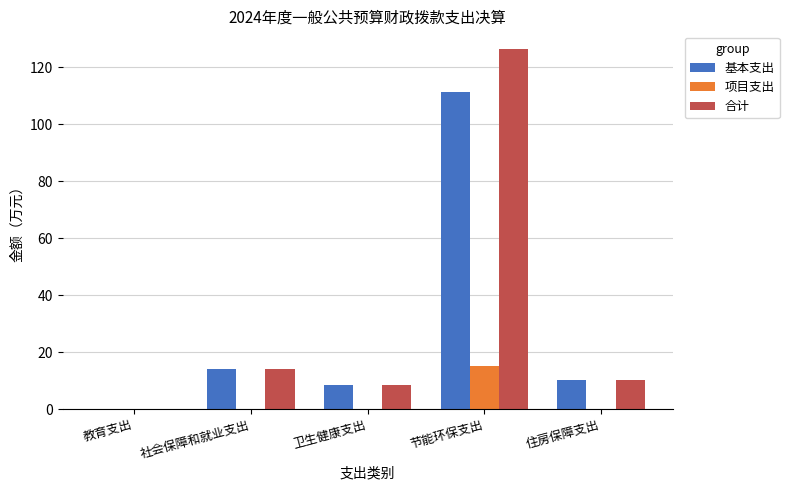

What is the sum of all 合计 values?

159.1